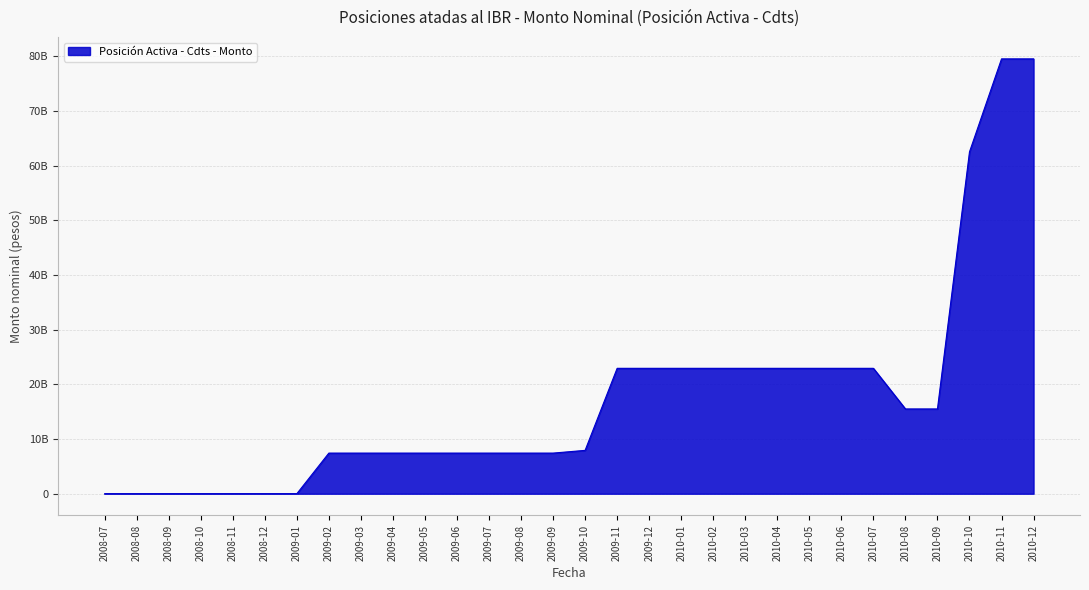

What is the average value?

17540433333